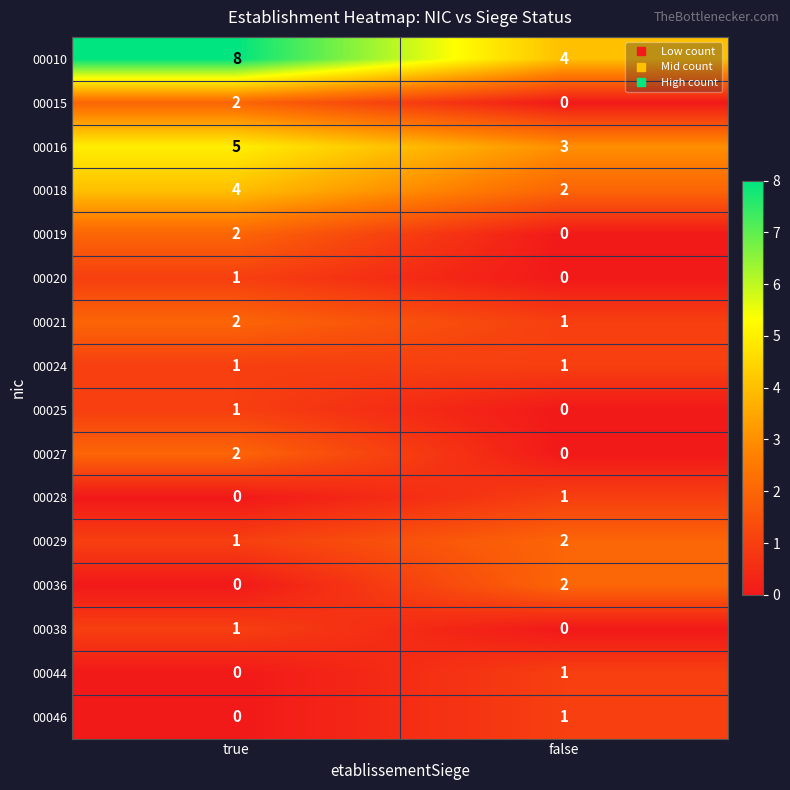

At which category does the chart reach its peak across all series?

true